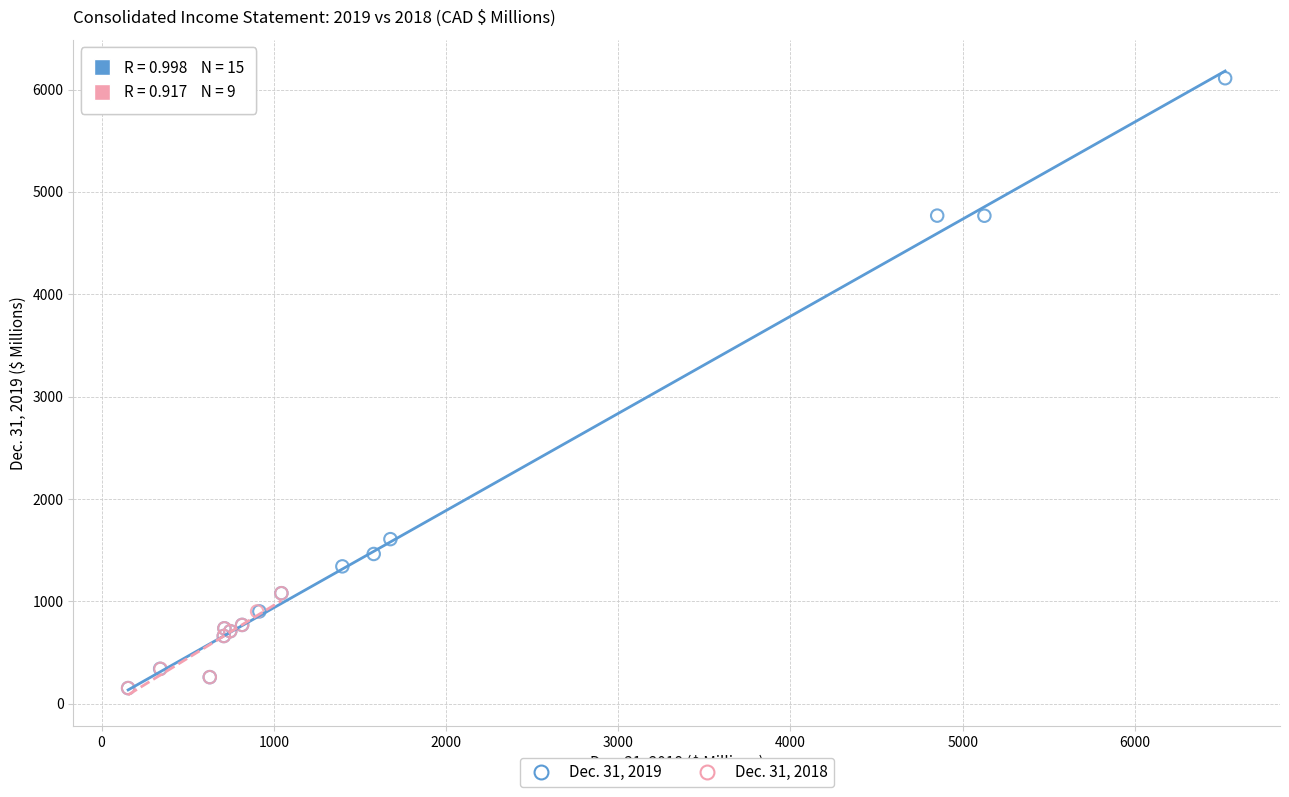

Which series contains the highest Y value?

Dec. 31, 2019